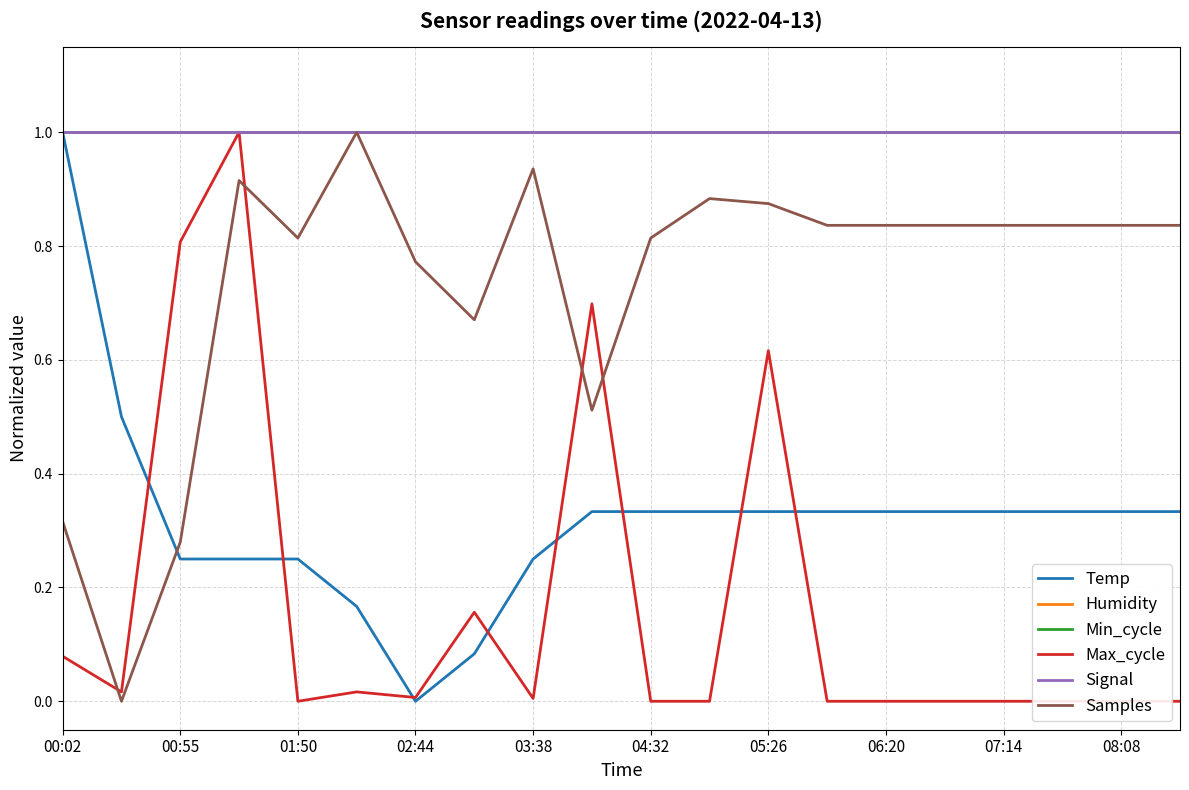

True or false: Temp and Signal intersect in this chart.

False